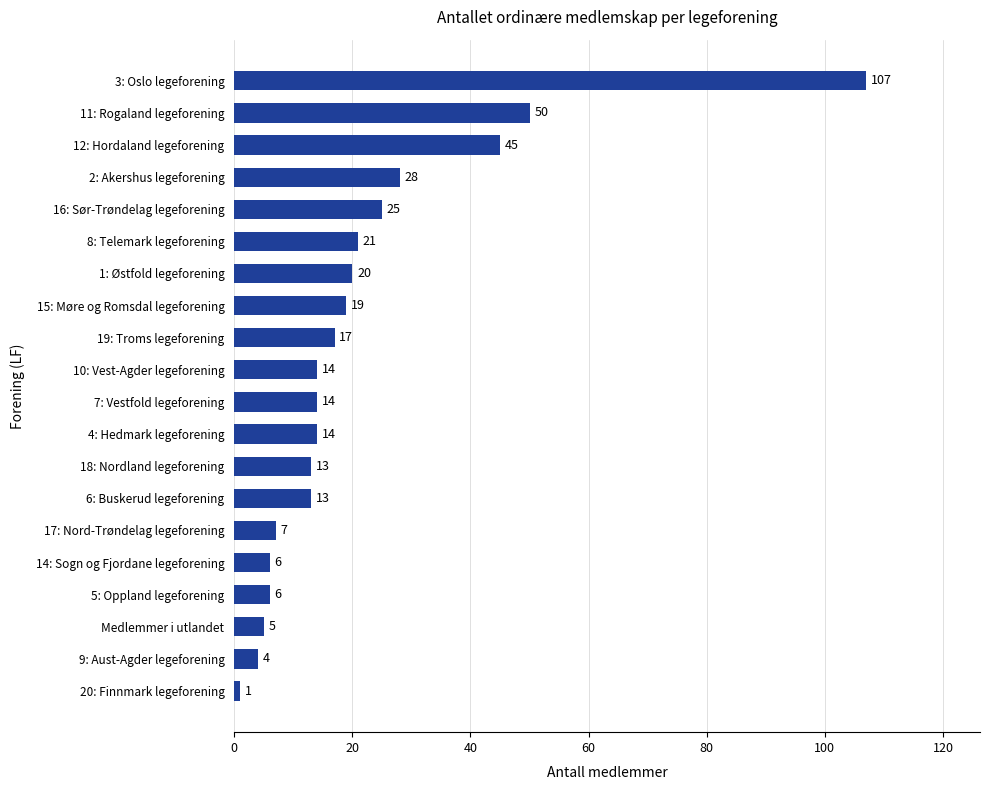

Which has a higher value, 19: Troms legeforening or 10: Vest-Agder legeforening?

19: Troms legeforening